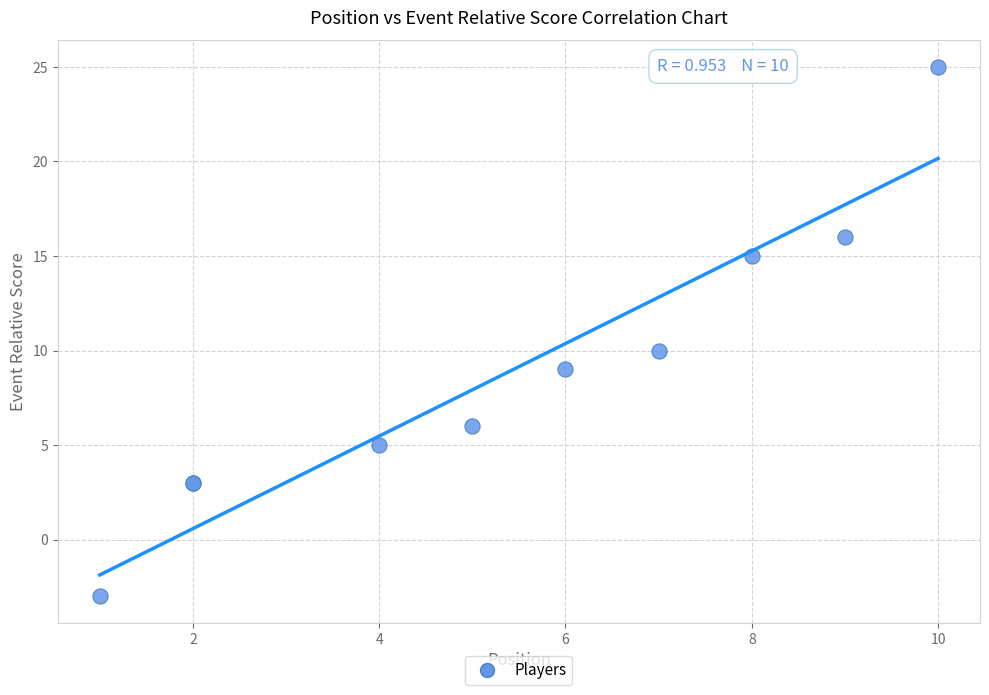

What Y value in the scatter plot is closest to 11?

10